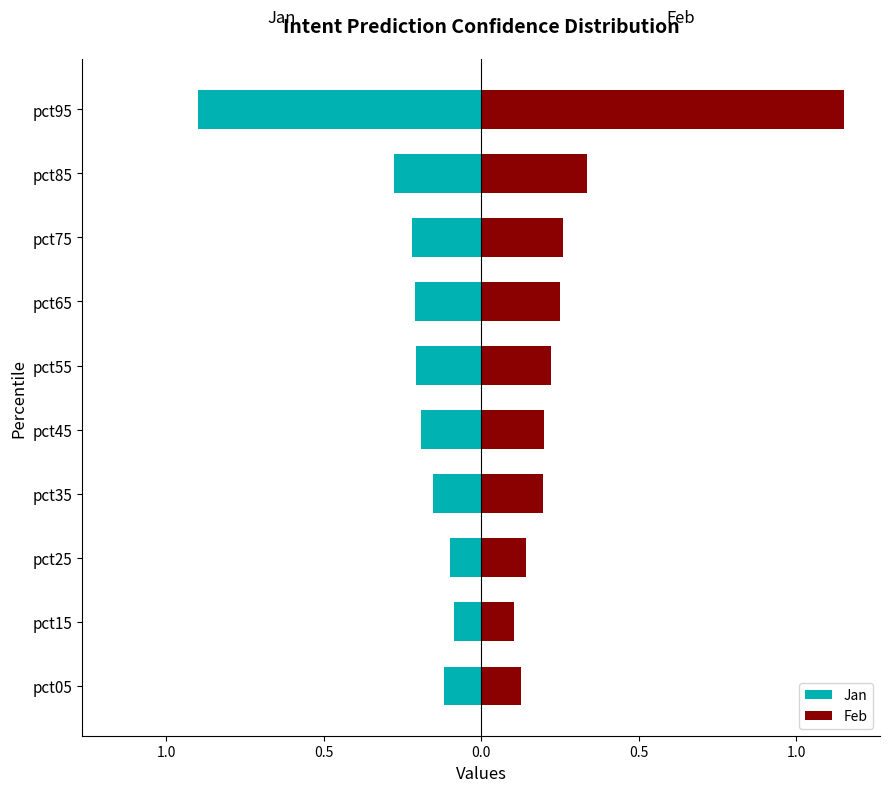

What is the difference between the highest and lowest values at pct25?

0.2